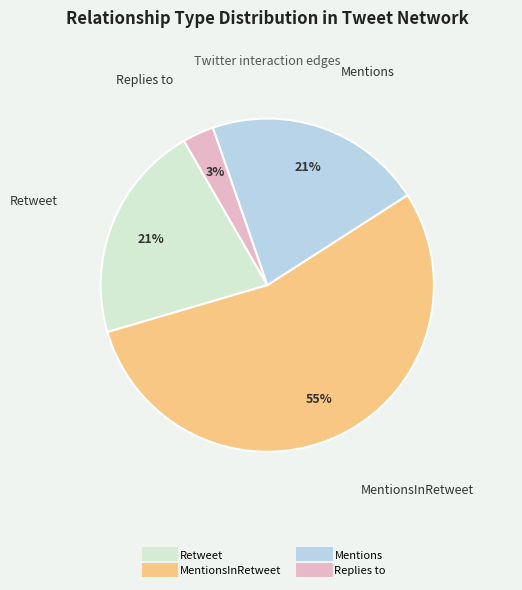

To the nearest percent, what is the average slice percentage?

25%